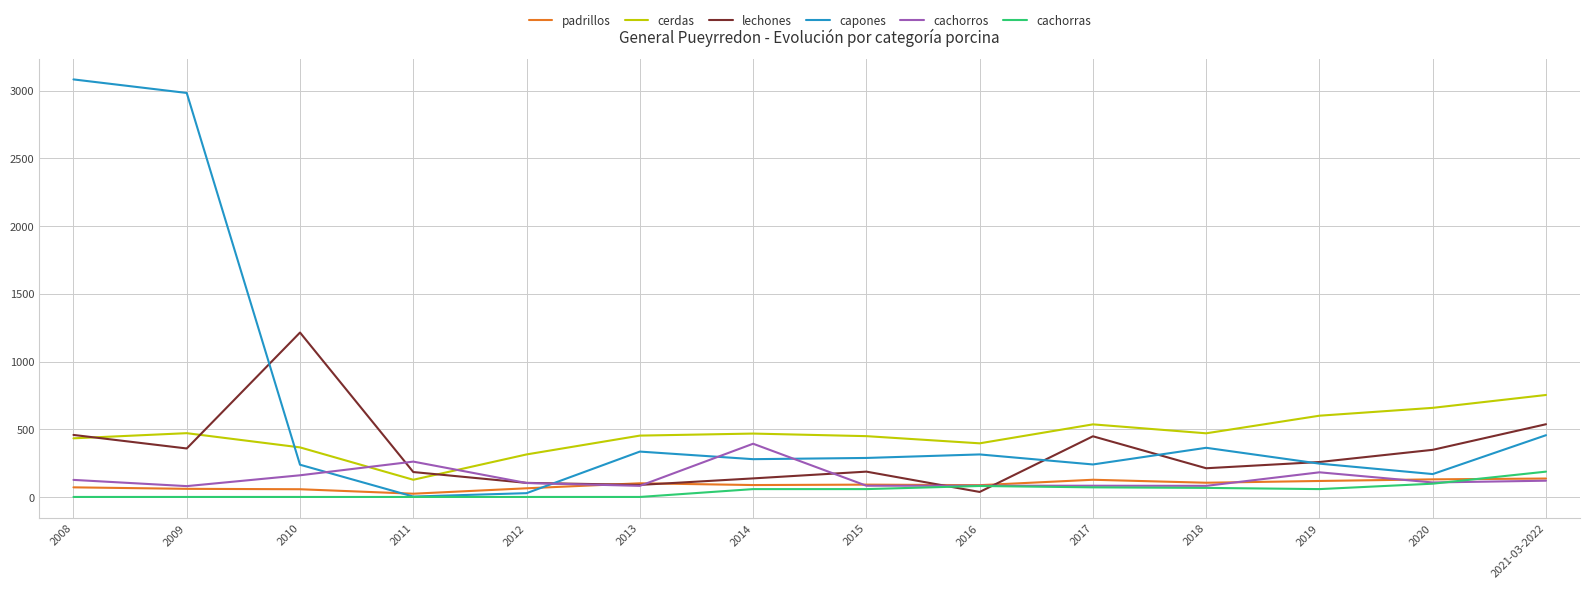

Which category has the highest value in the cachorros series?

2014